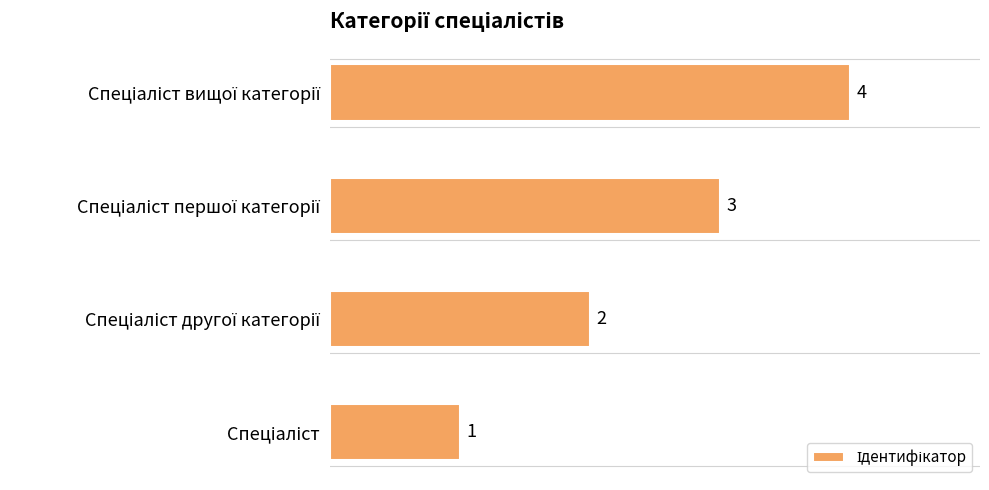

What is the greatest value displayed?

4